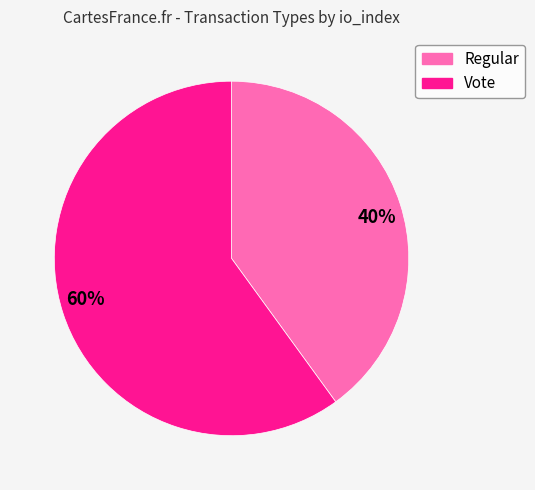

True or false: 60% accounts for 50% of the total.

False